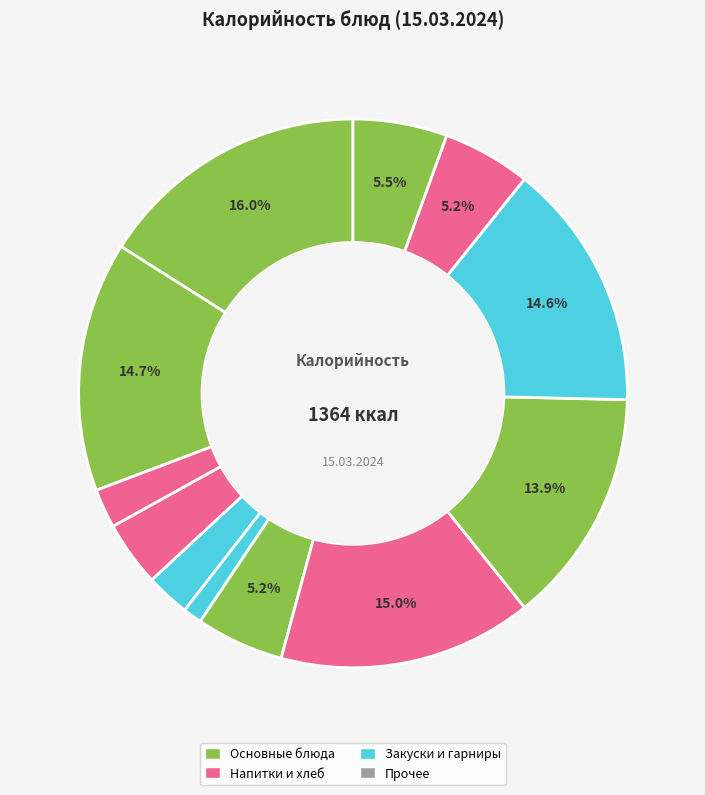

Rank the categories by value from highest to lowest.

каша"Дружба", Суп картофельный с дом. лапшей, какао с молоком, Рис, Котлета рыбная в соусе, Хлеб ржаной, Компот из клюквы, Салат "Венегрет", масло(порциями), сыр(порциями), батон, фрукт (завтрак), фрукт (обед)